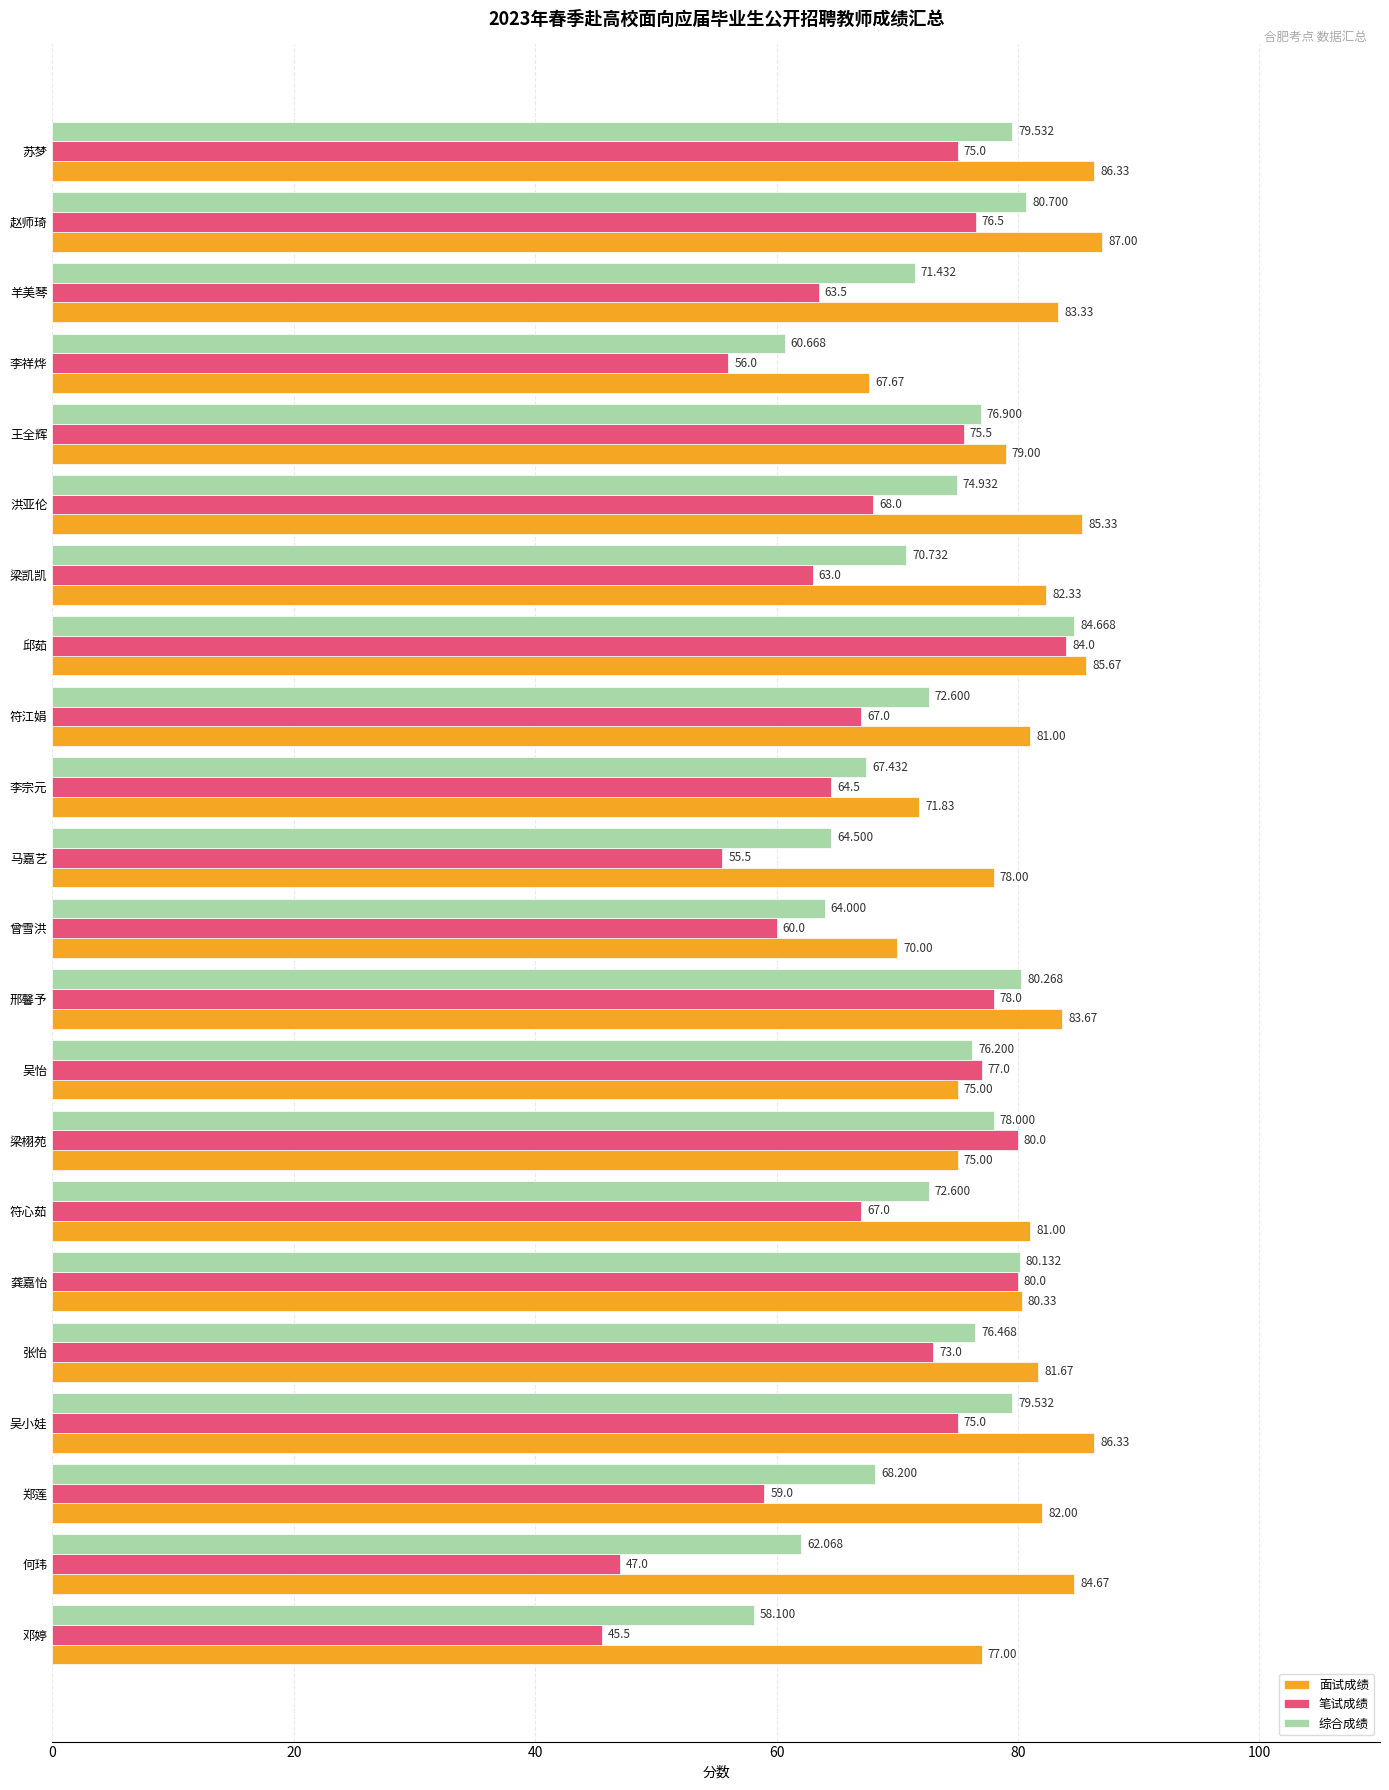

At which label is 综合成绩 closest to 71?

梁凯凯